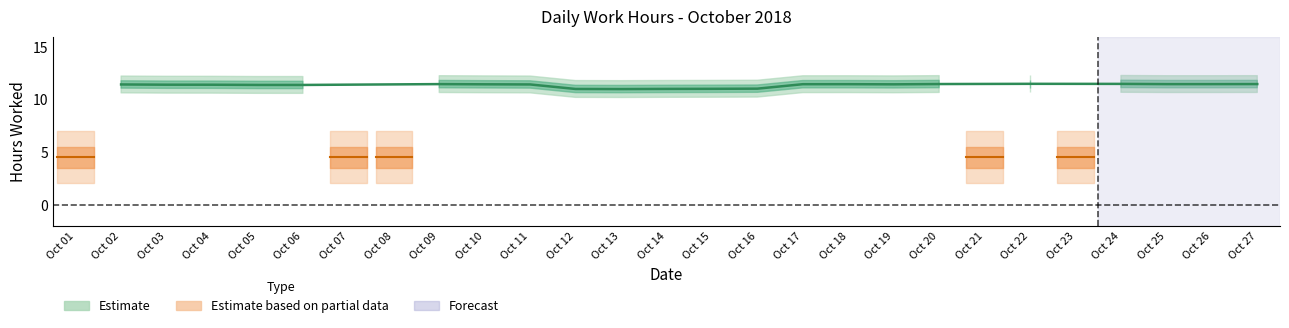

The value at 10 is 11.6. True or false?

True